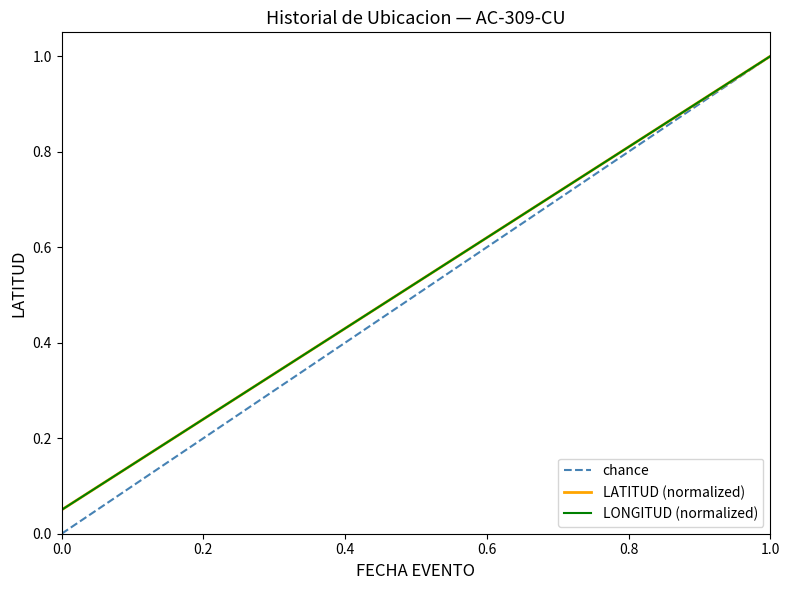

What is the highest value of the LATITUD (normalized) series?

1.0